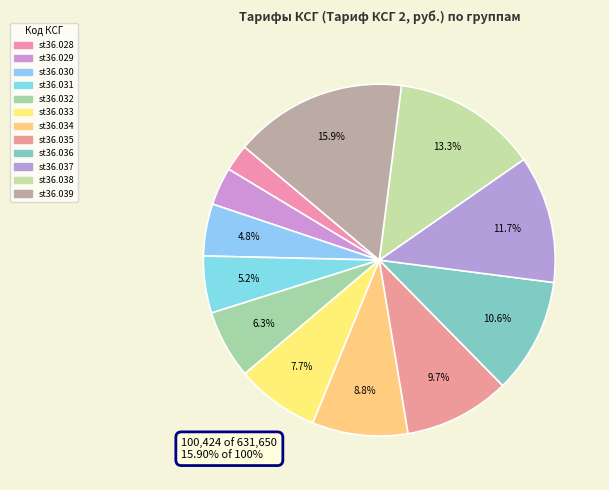

To the nearest percent, what portion does st36.039 represent?

16%